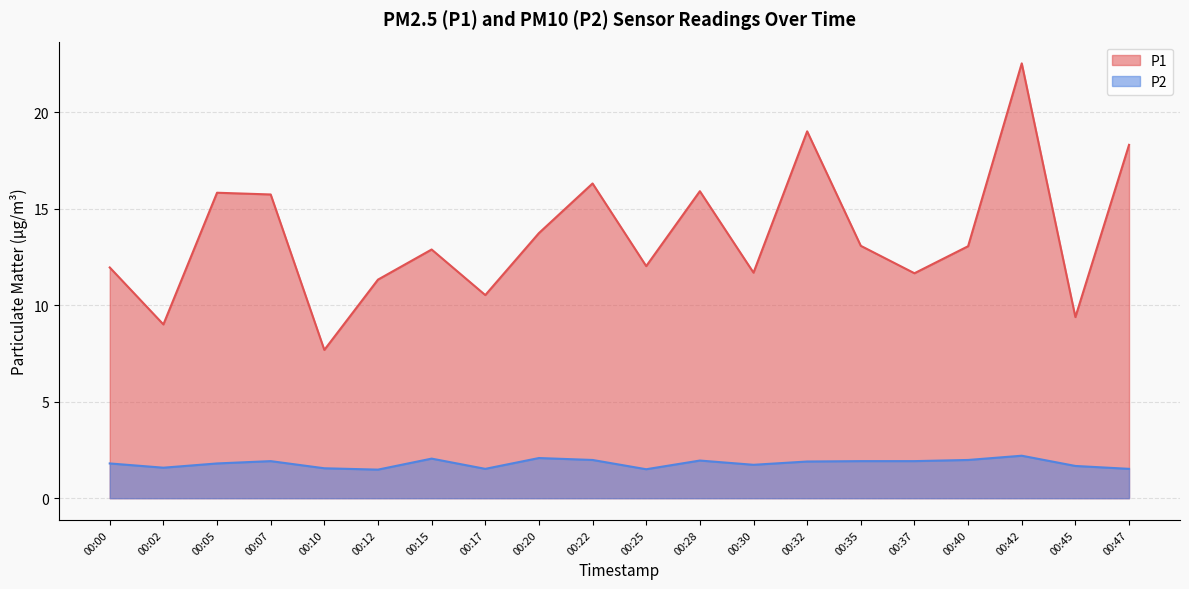

Which series changed the most between 00:02 and 00:40?

P1